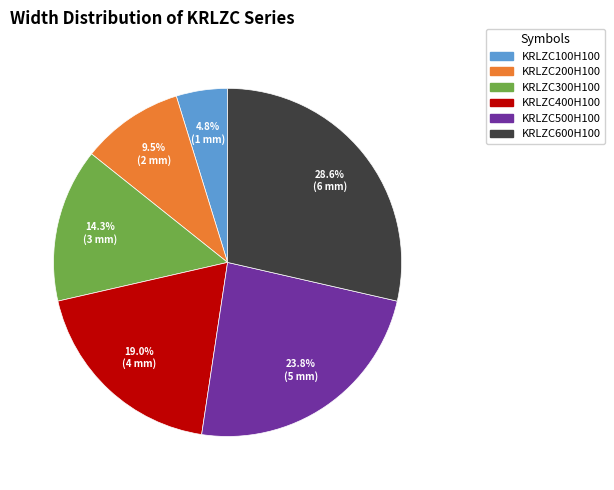

Approximately how many times larger is the value at KRLZC100H100 compared to KRLZC300H100?

0.3